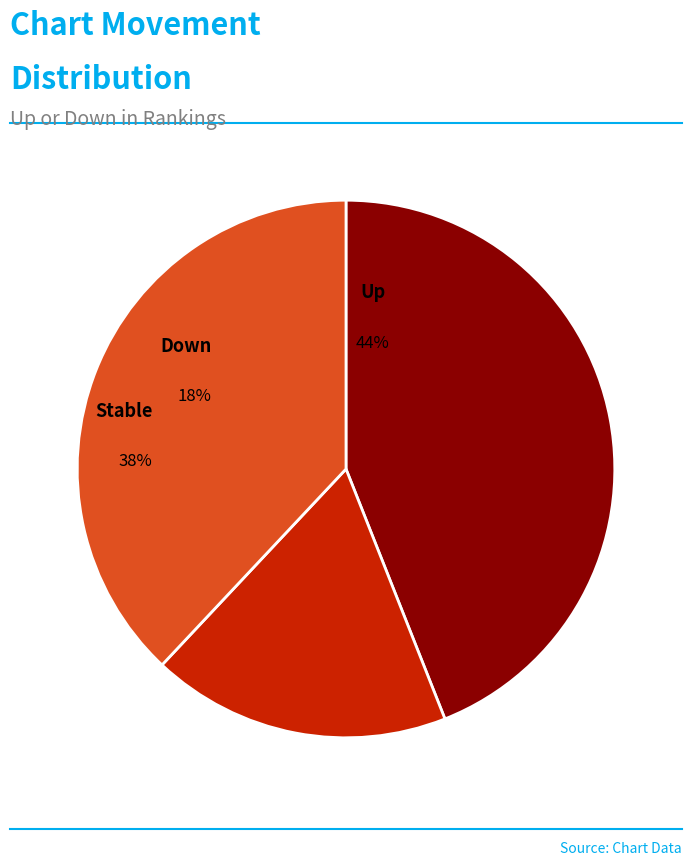

True or false: up accounts for 44% of the total.

True